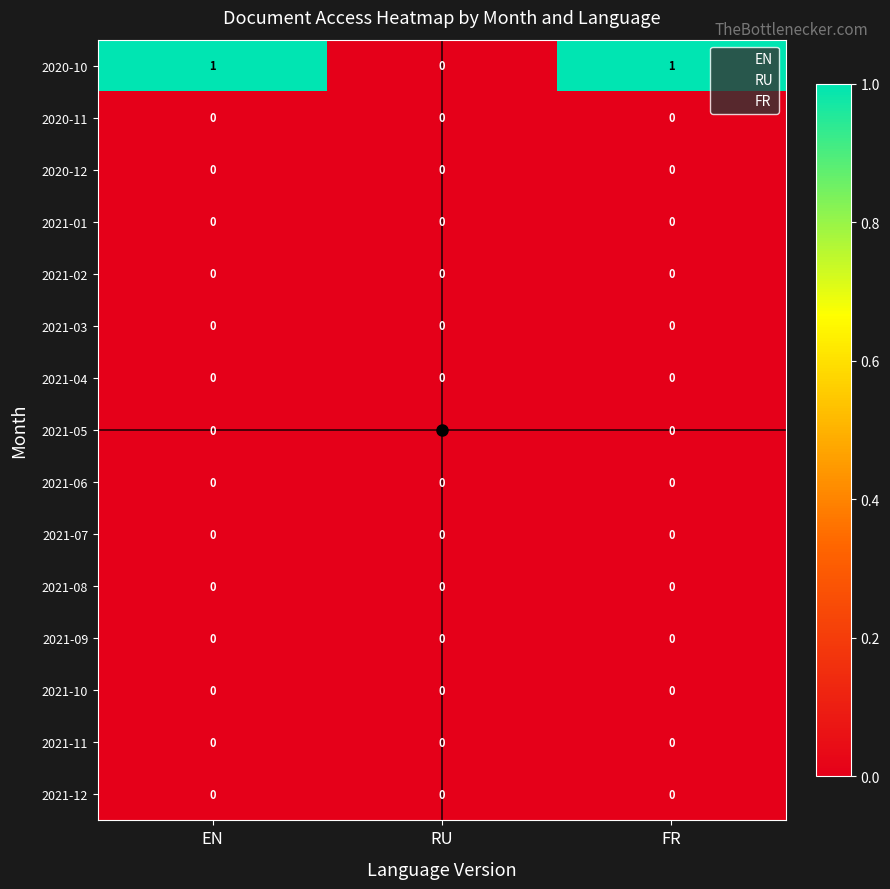

Which series has the largest total across all categories?

2020-10